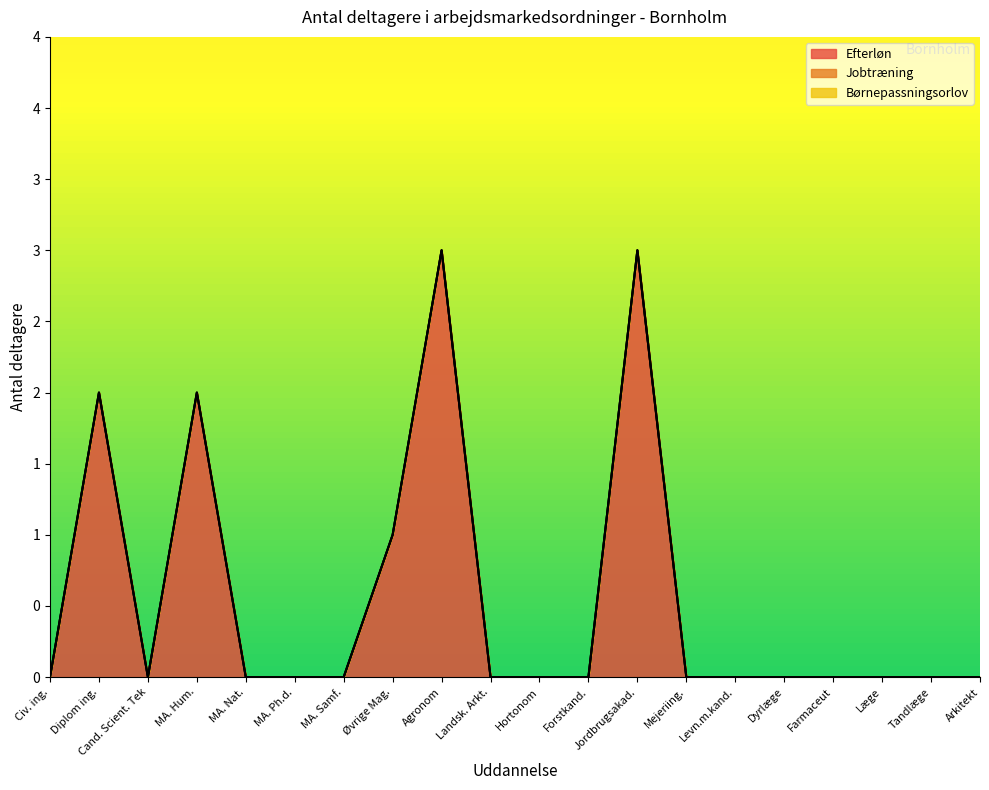

At which label is Børnepassningsorlov closest to 0?

Civ. ing.